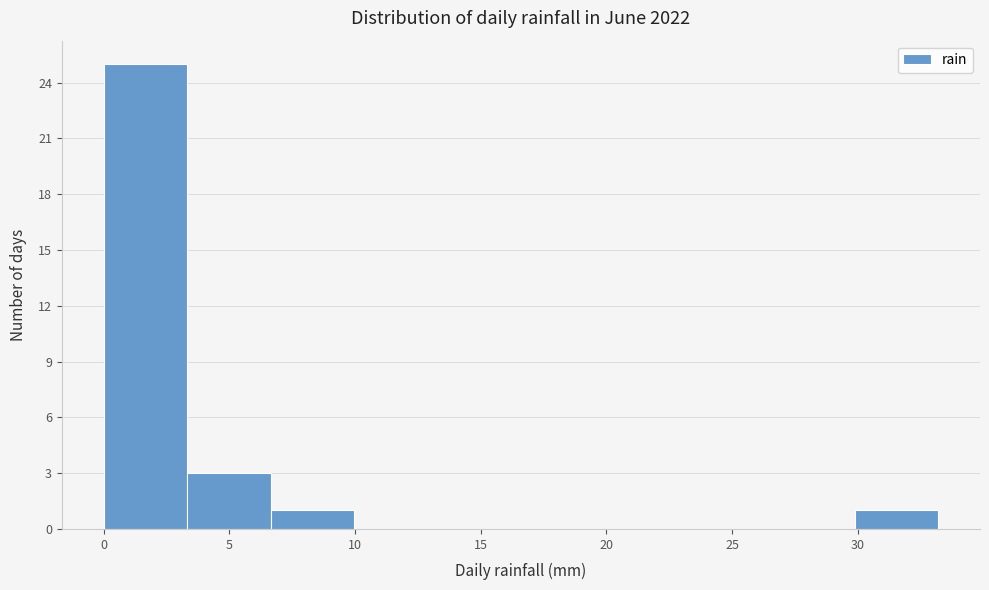

Over which range of the x-axis is the bar tallest?

0.0 to 3.5